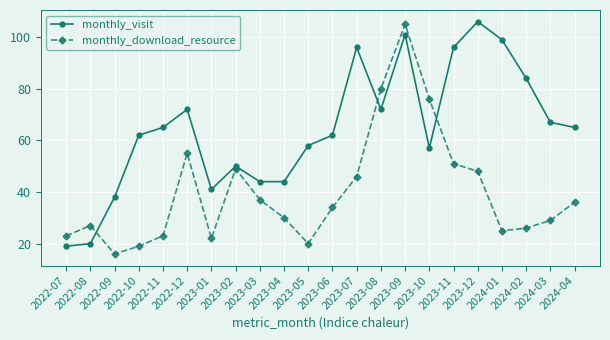

List the series in order of their overall mean, lowest first.

monthly_download_resource, monthly_visit